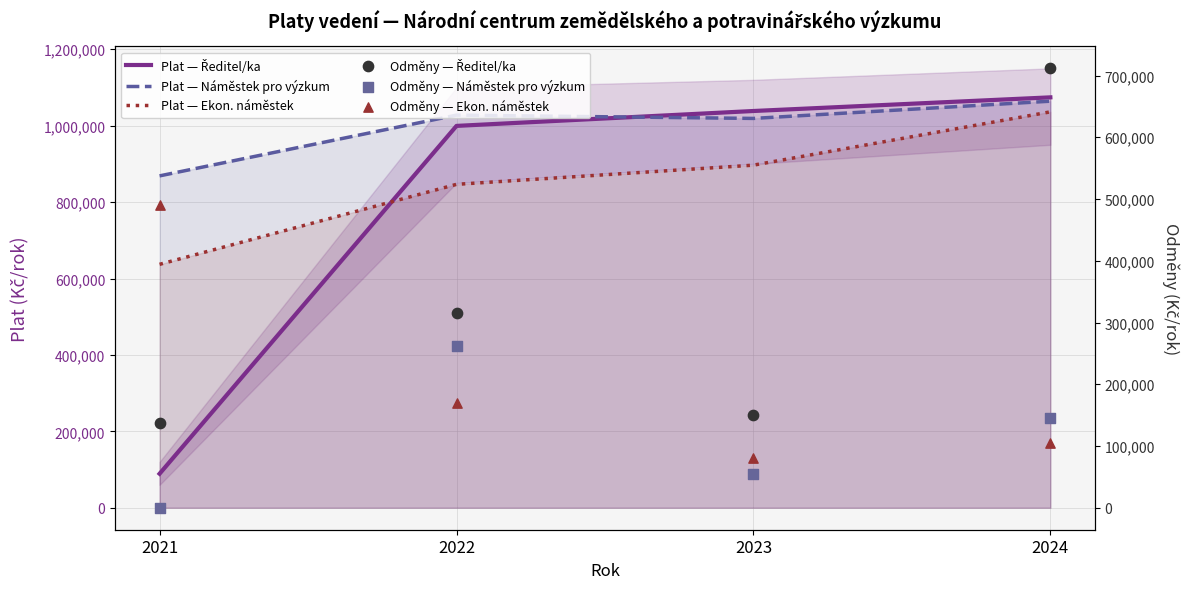

At which category is the sum across all series the highest?

2024